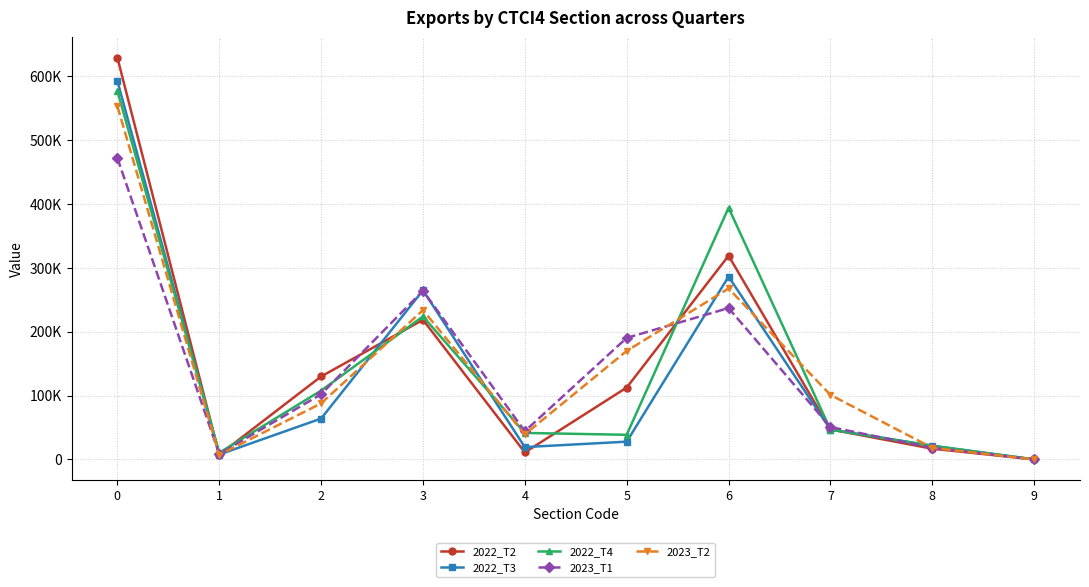

The value of 2023_T1 at 8 is 18233.1. True or false?

True